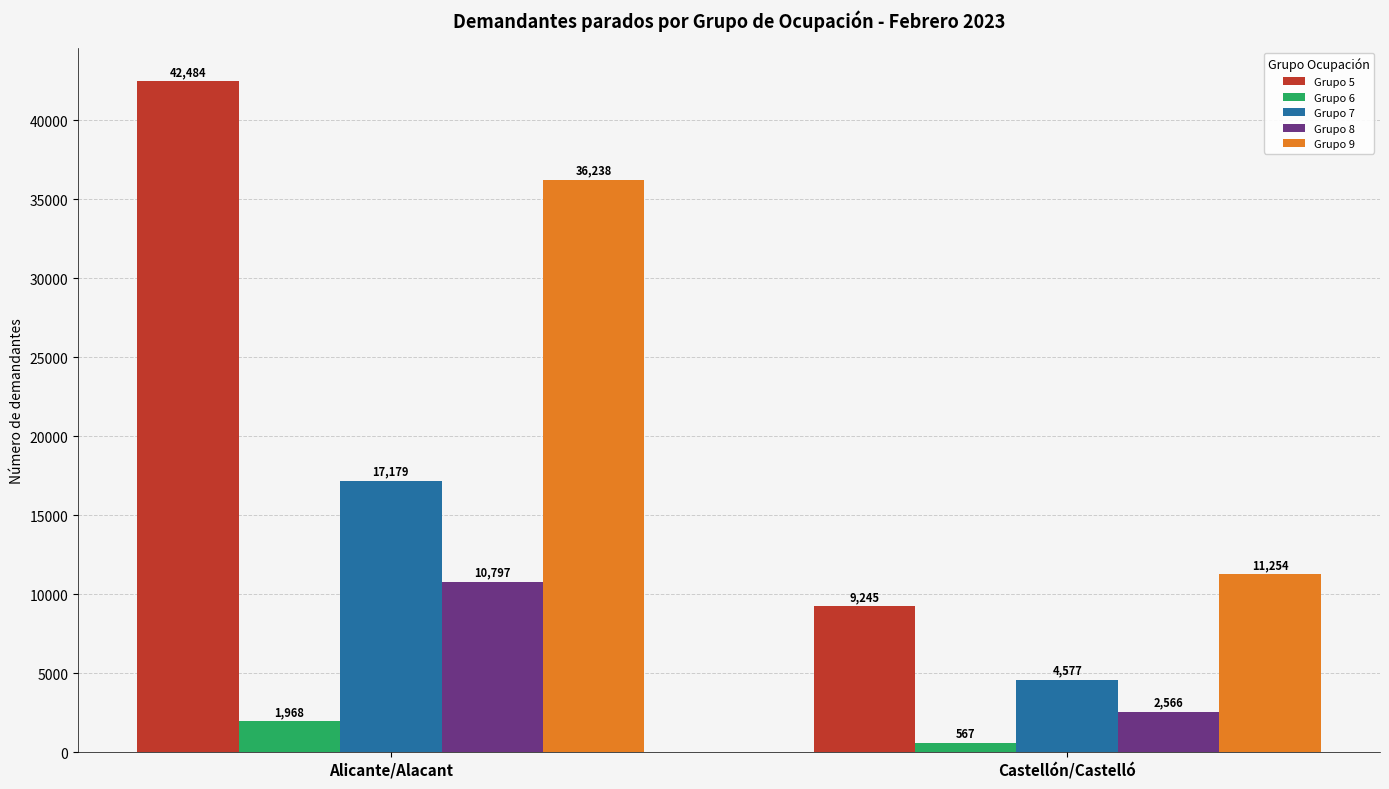

At which category does the chart reach its minimum across all series?

Castellón/Castelló